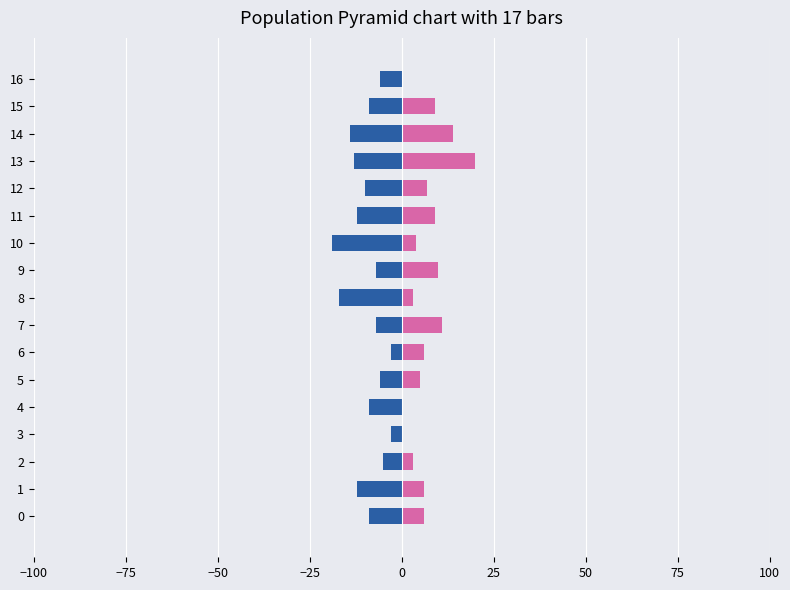

Which series has the largest total across all categories?

Females